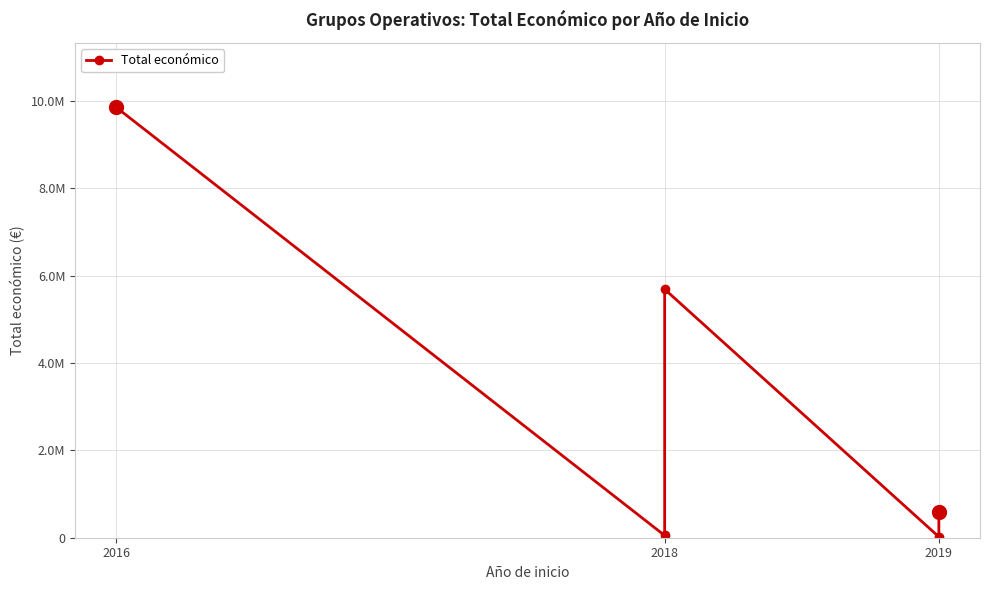

True or false: there are more than 2 points higher than both neighbors.

False